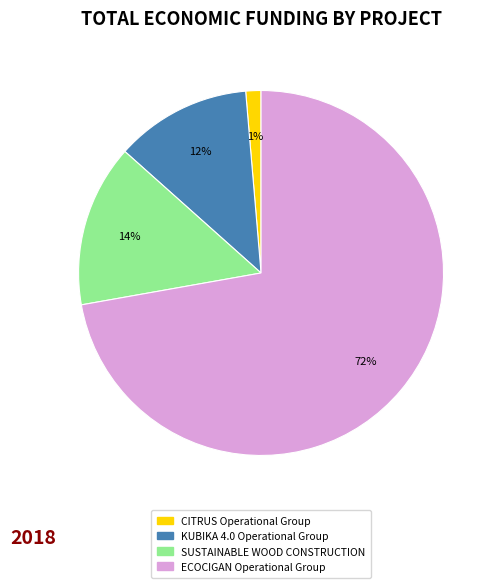

Count the number of slices in the pie.

4